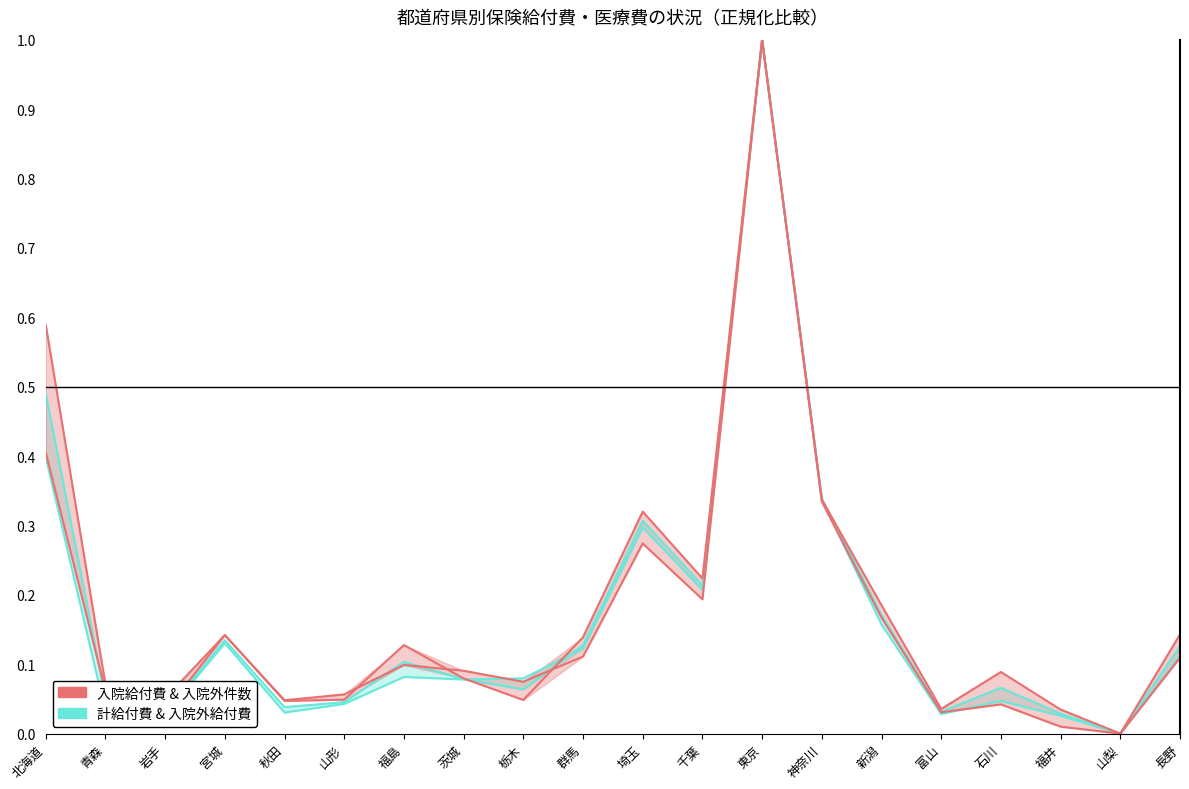

At which label is 計給付費 & 入院外給付費 closest to 0?

山梨